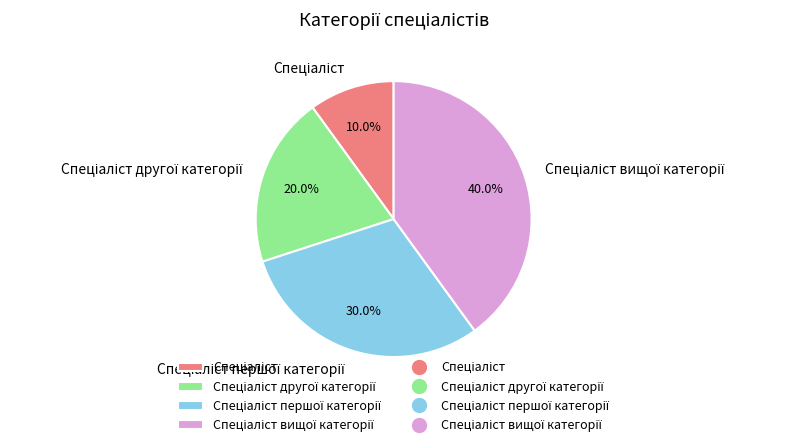

Is there any slice that represents more than half of the pie?

No